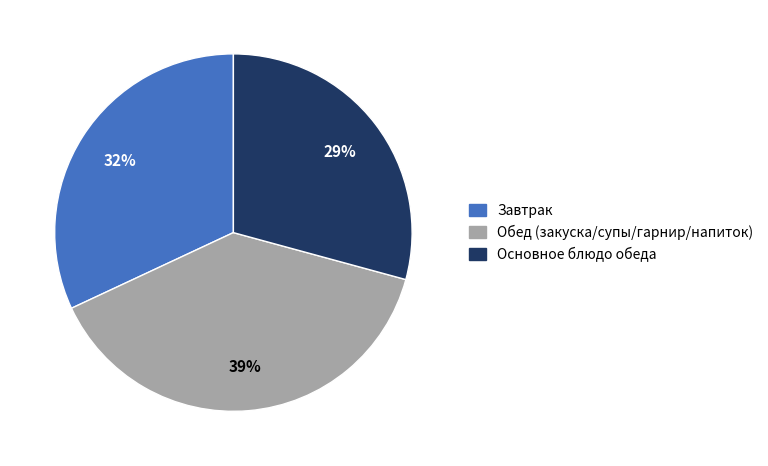

To the nearest percent, what is the average slice percentage?

33%